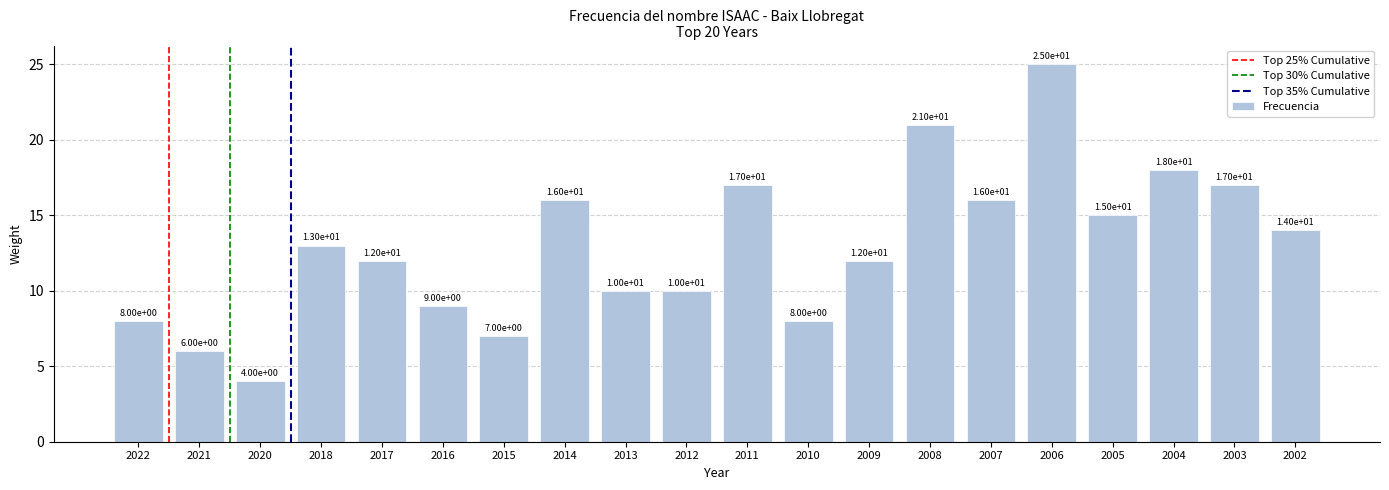

Which category has the highest value across all series?

2006